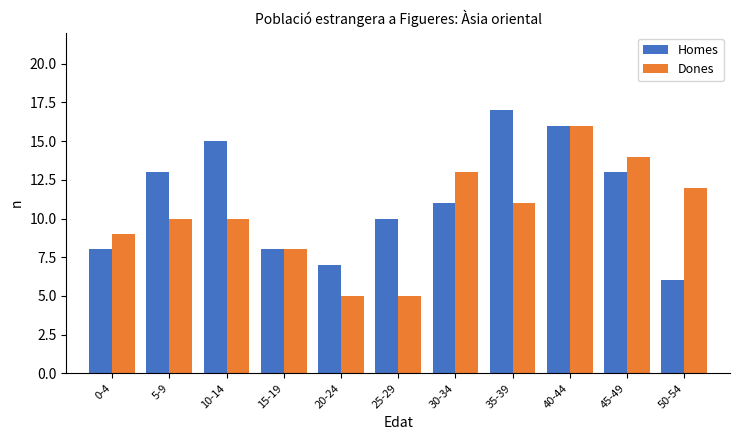

Reading left to right, transcribe all the data shown in this chart.

Homes: 0-4=8	5-9=13	10-14=15	15-19=8	20-24=7	25-29=10	30-34=11	35-39=17	40-44=16	45-49=13	50-54=6
Dones: 0-4=9	5-9=10	10-14=10	15-19=8	20-24=5	25-29=5	30-34=13	35-39=11	40-44=16	45-49=14	50-54=12